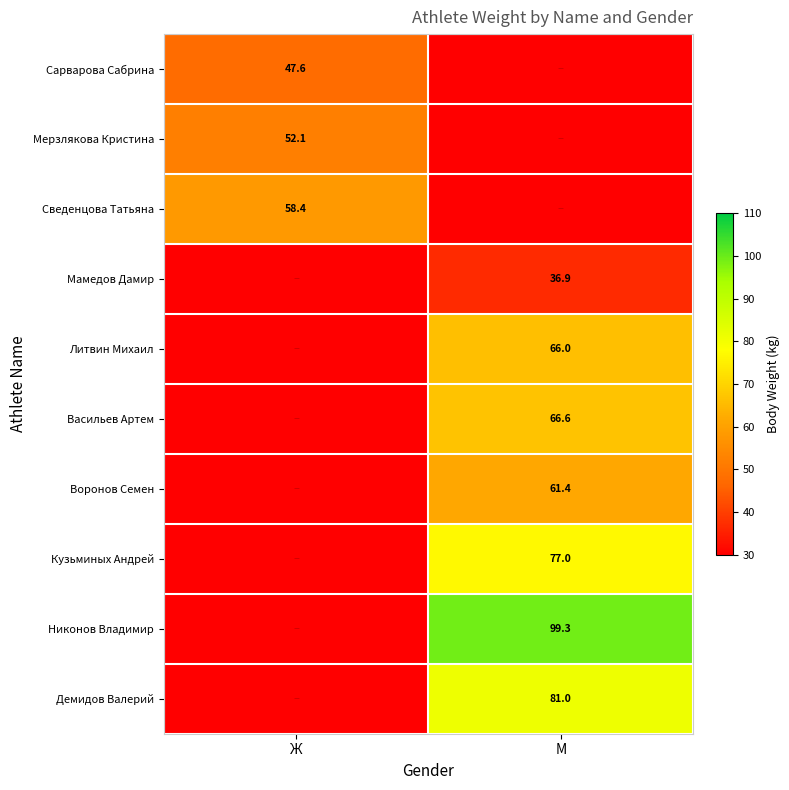

Is it true that Воронов Семен equals 24.4 at М?

False